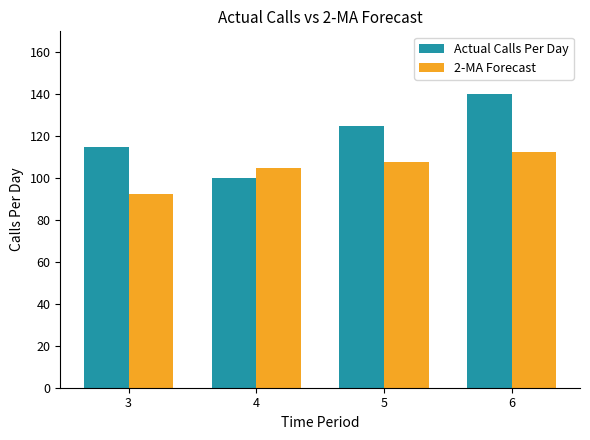

Reading left to right, extract all data points from this chart.

Actual Calls Per Day: 115.0	100.0	125.0	140.0
2-MA Forecast: 92.5	105.0	107.5	112.5